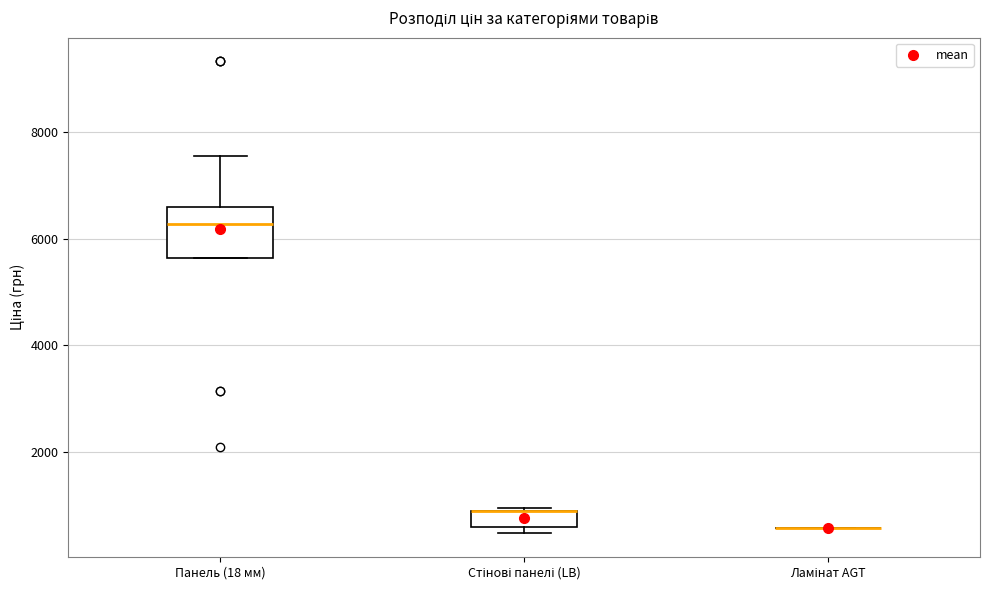

Which box is the tallest, from its lower edge to its upper edge?

Панель (18 мм)